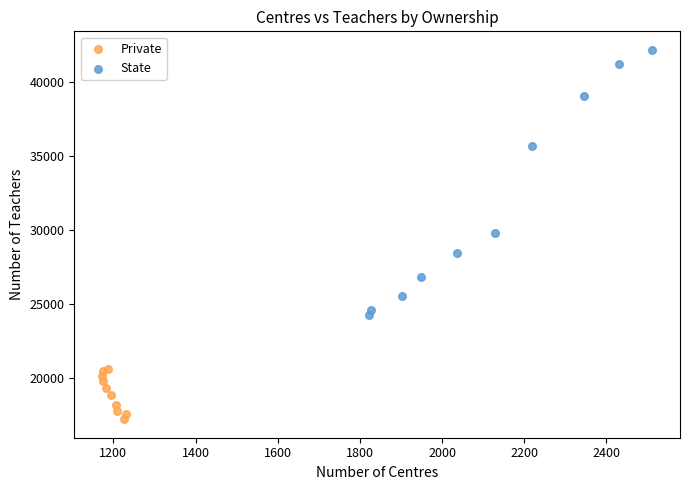

Which series contains the lowest Y value?

Private